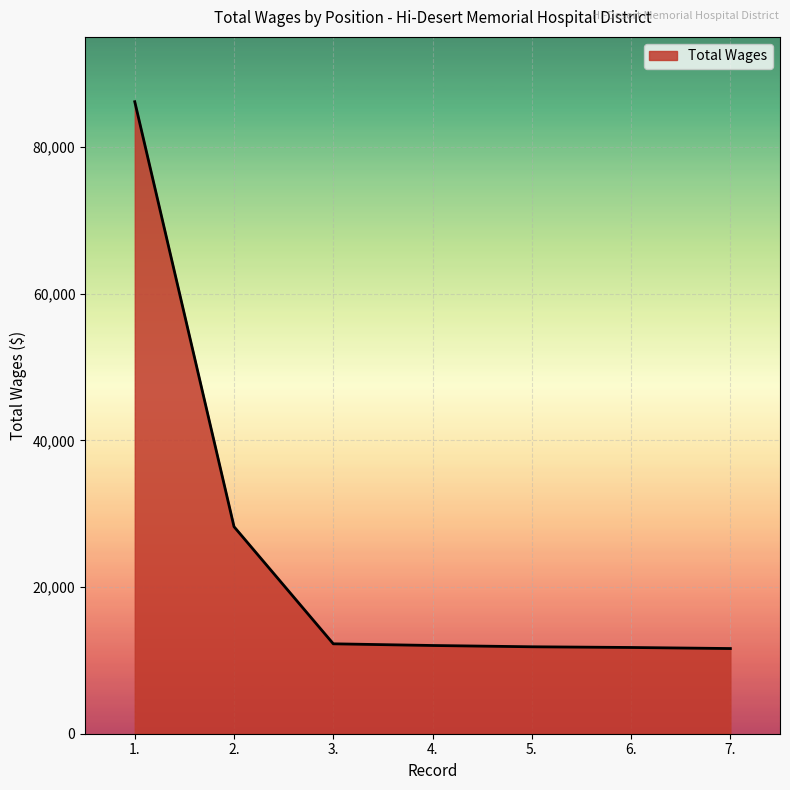

Is it true that the value at 4. is 12028?

True